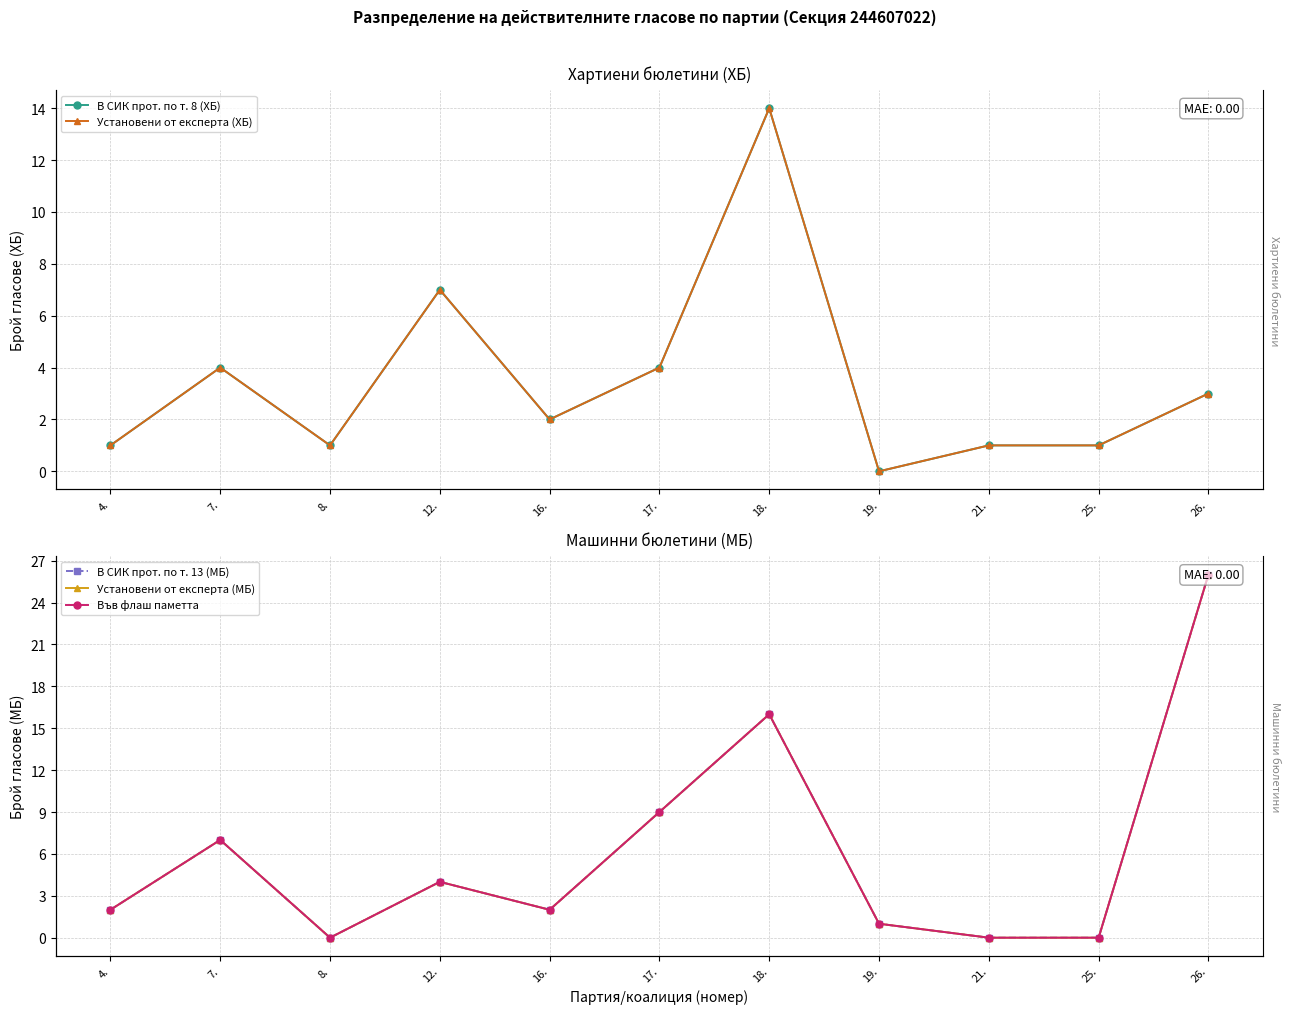

Between which two adjacent categories do Установени от експерта (ХБ) and Установени от експерта (МБ) first intersect?

7. and 8.